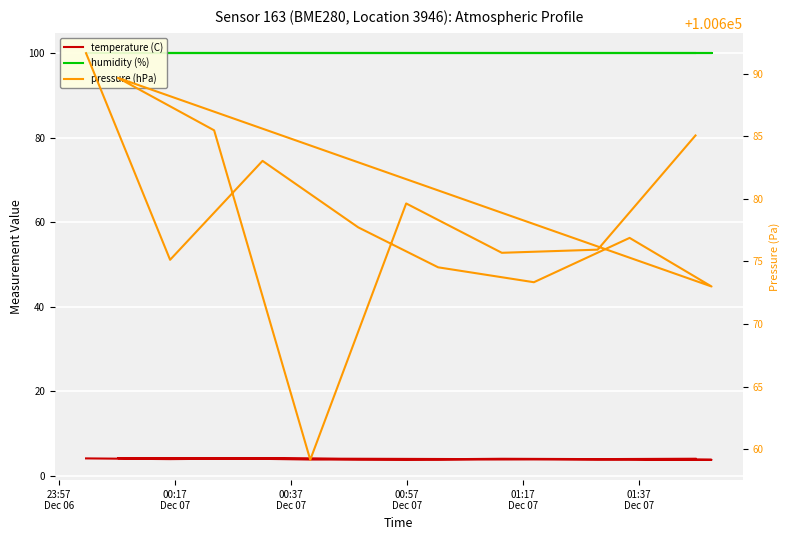

How many categories are shown in the chart?

15